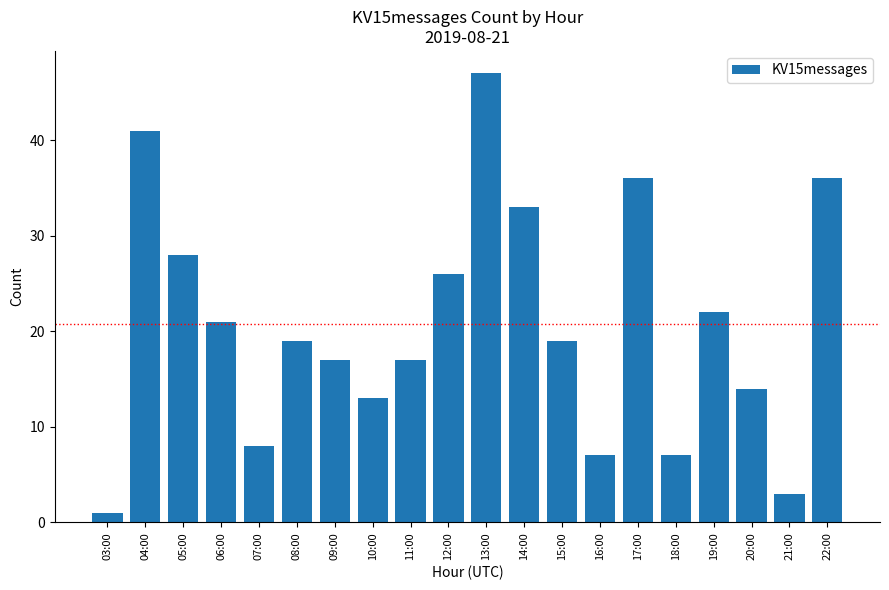

Does the chart contain any negative values?

No